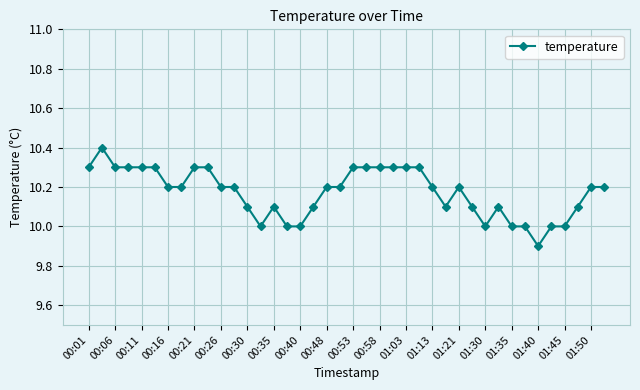

What is the sum of all values?

406.9